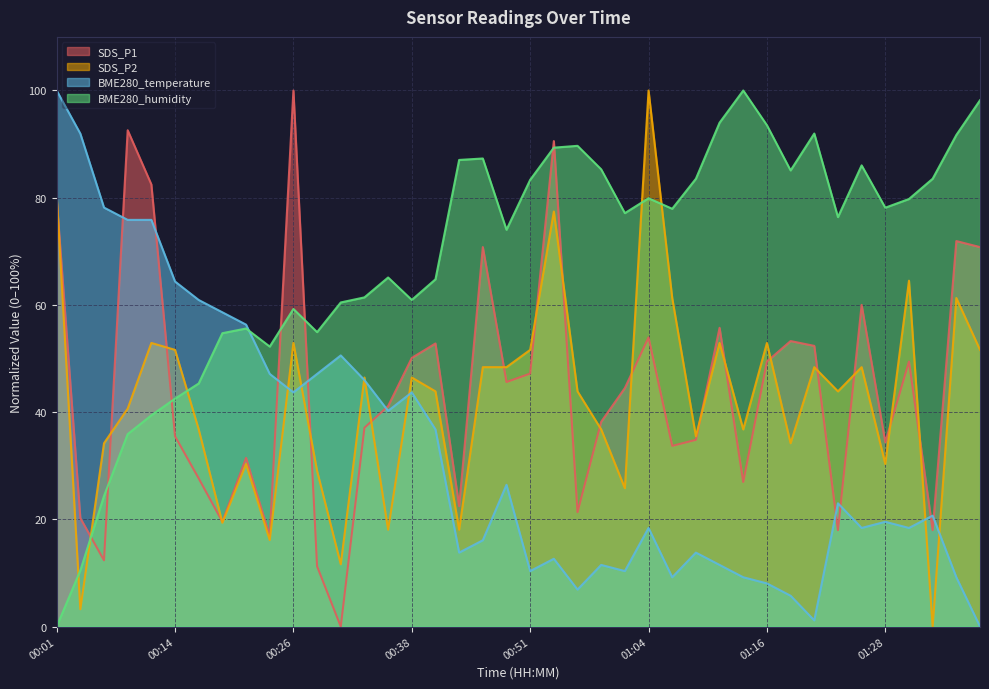

How many distinct data groups are displayed?

4